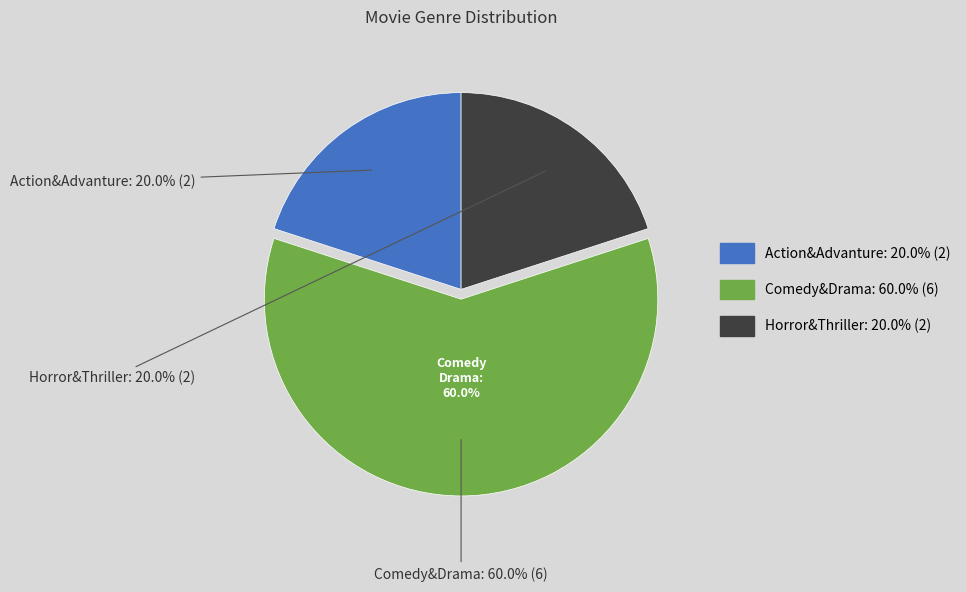

What percentage do Horror&Thriller and Comedy&Drama together represent?

80.0%